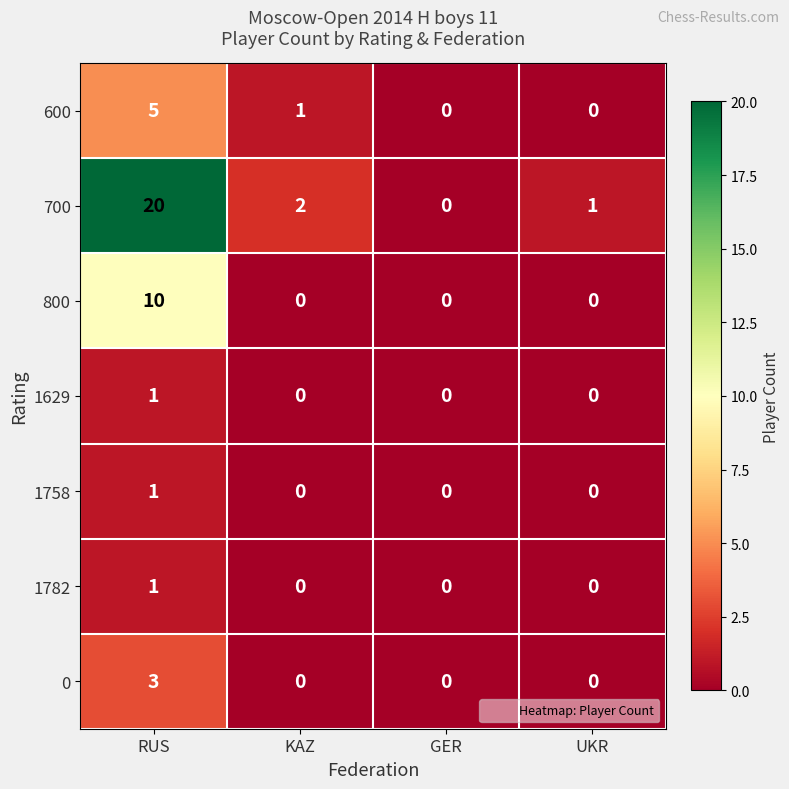

Which category has the highest value across all series?

RUS